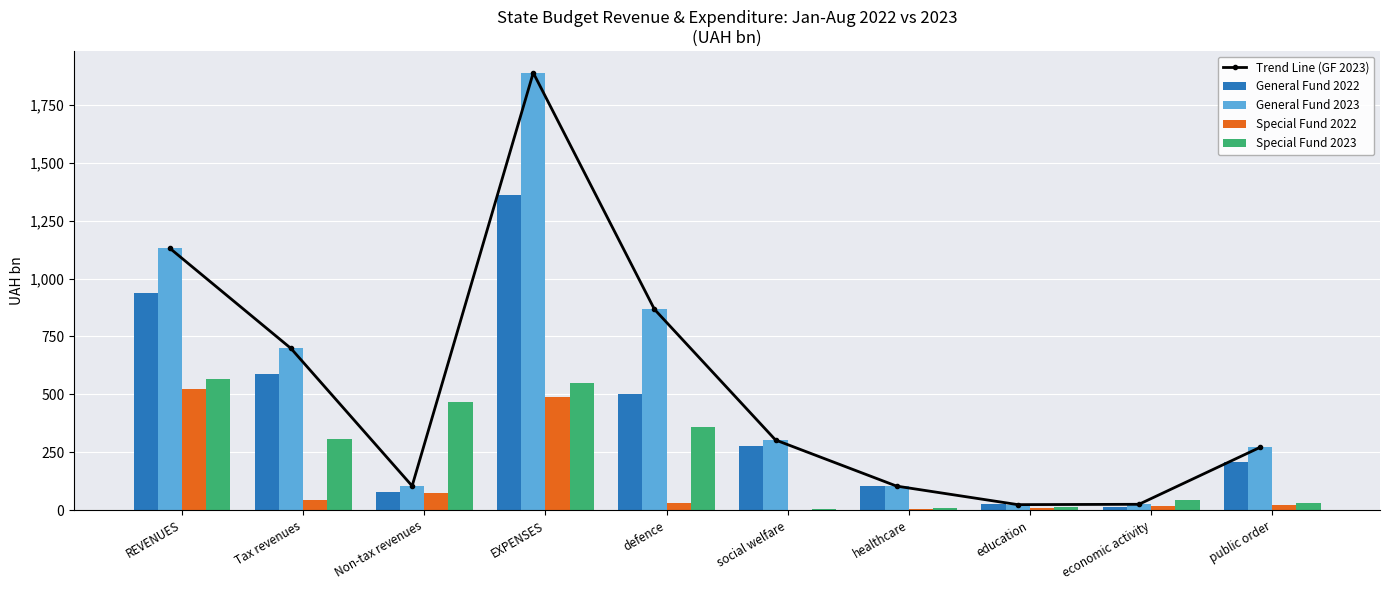

What is the difference between the maximum and second lowest values in the General Fund 2022 series?

1335.4